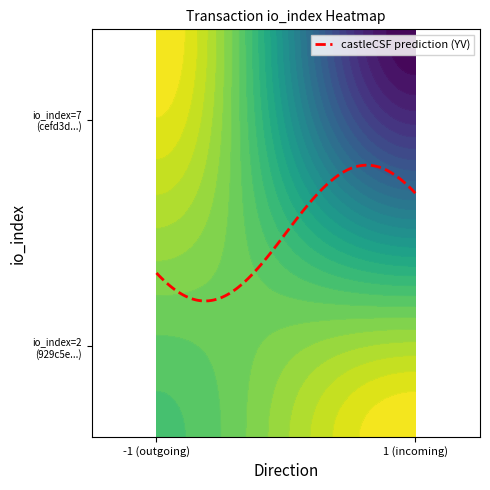

How many values in the cefd3d5a9df0b5238f8cab9ebe92beaa81ab4d9 series exceed 1?

1